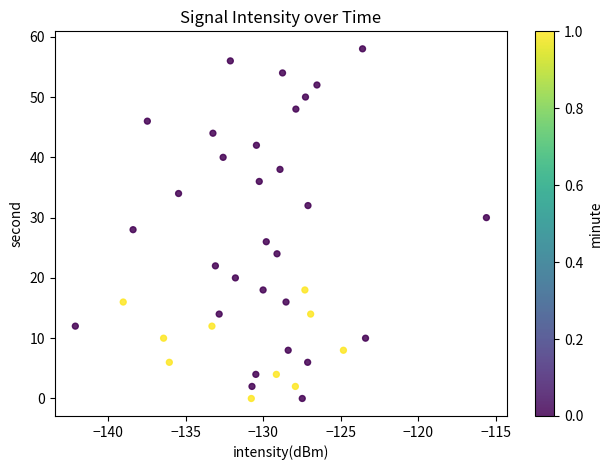

What is the range of Y values (max minus min)?

58